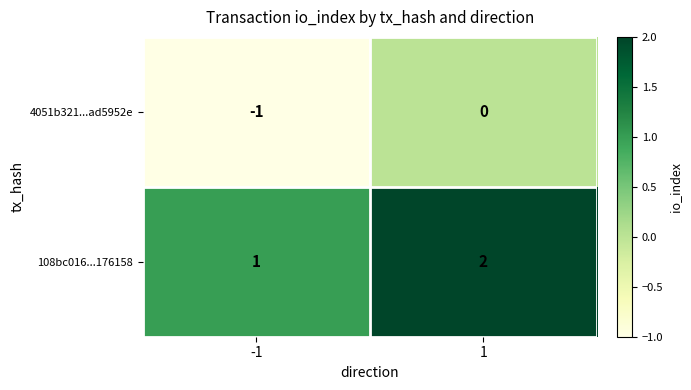

The value of 108bc016...176158 at 1 is 1. True or false?

False